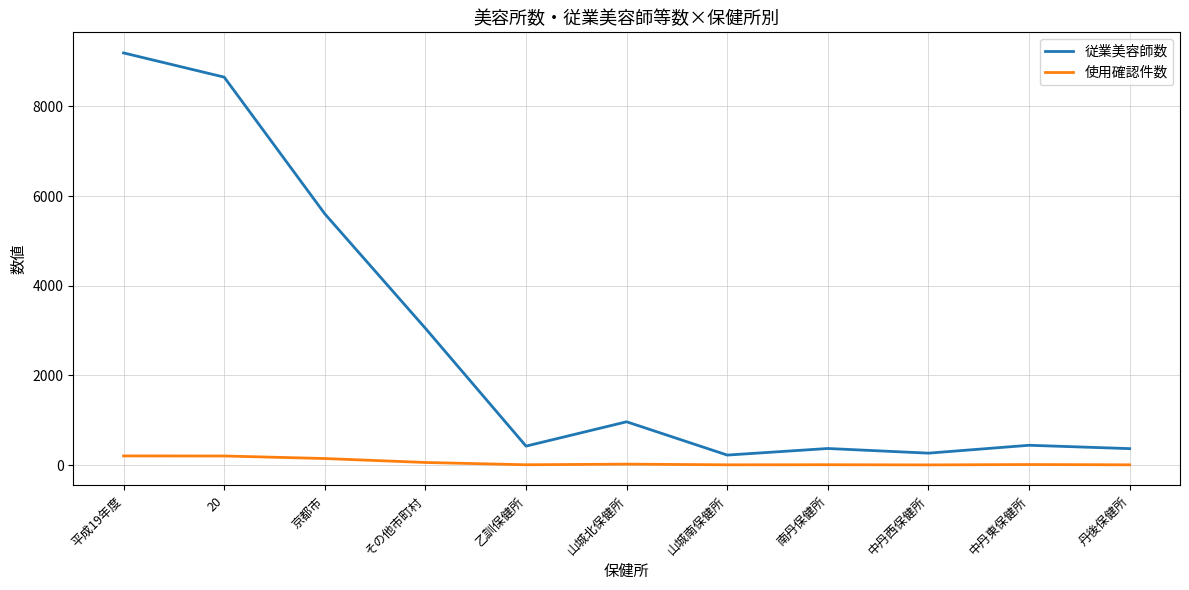

Between 平成19年度 and 中丹東保健所, which series saw the biggest shift?

従業美容師数